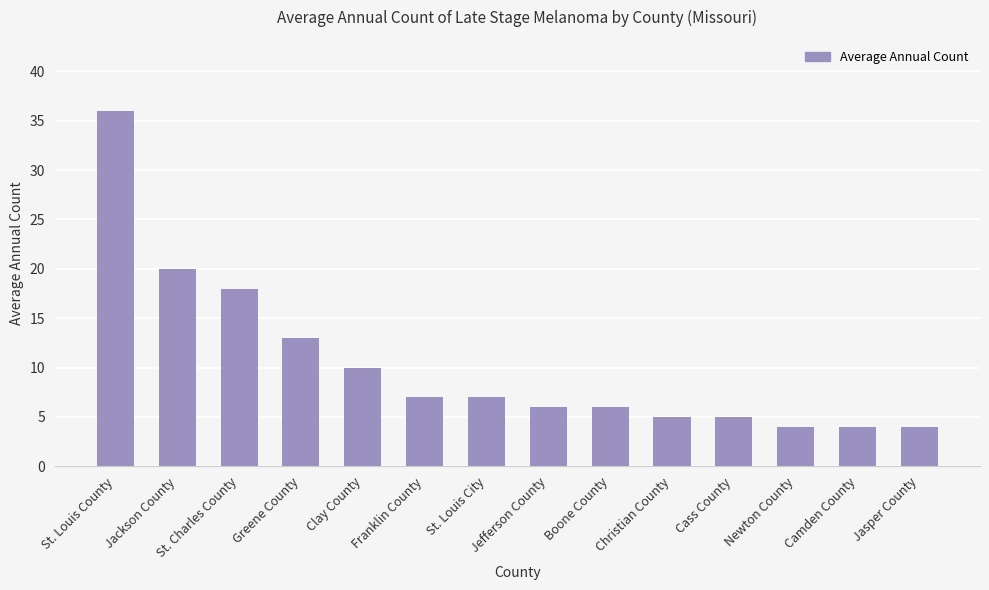

What is the label of the 1st bar from the left?

St. Louis County